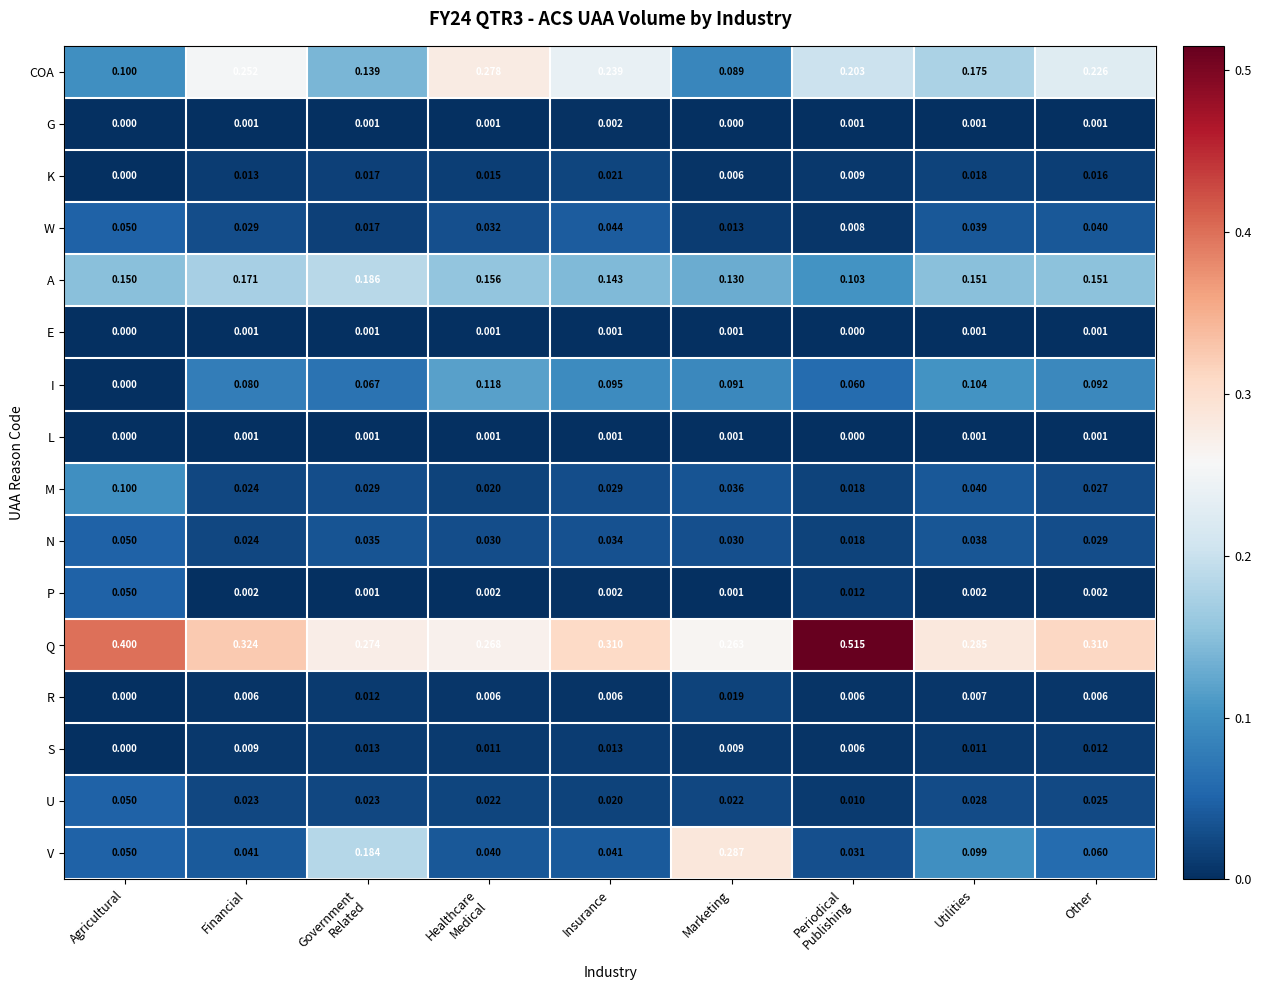

At which label does W reach its peak?

Agricultural